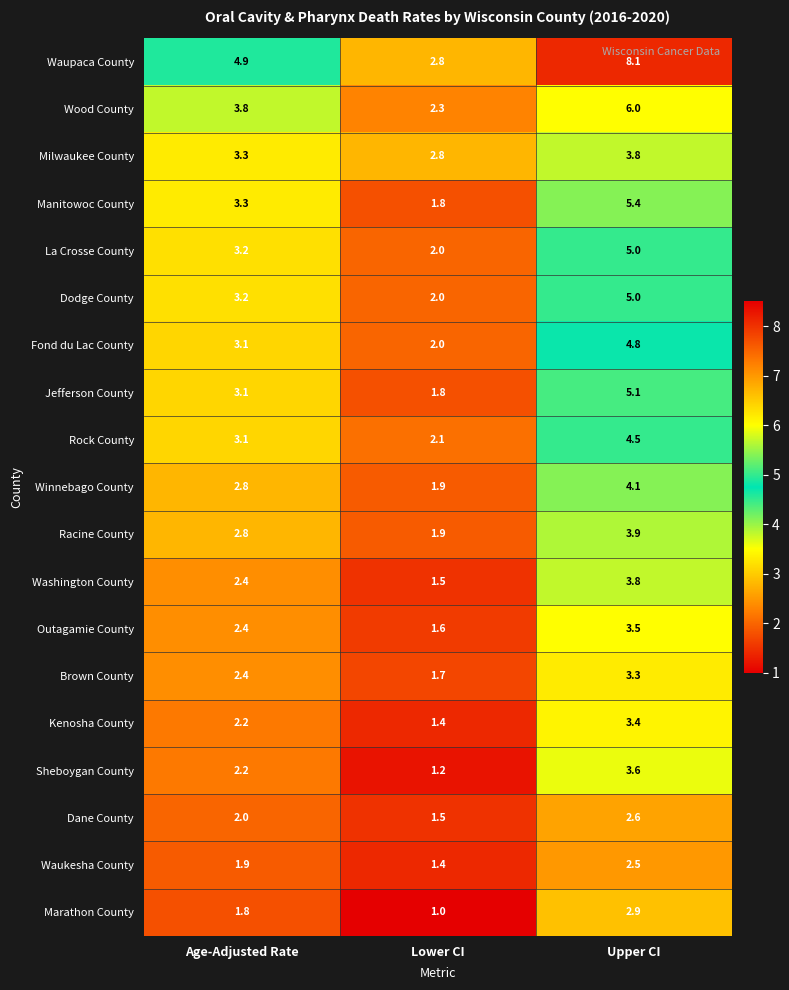

Read the Manitowoc County value at Lower CI.

1.8